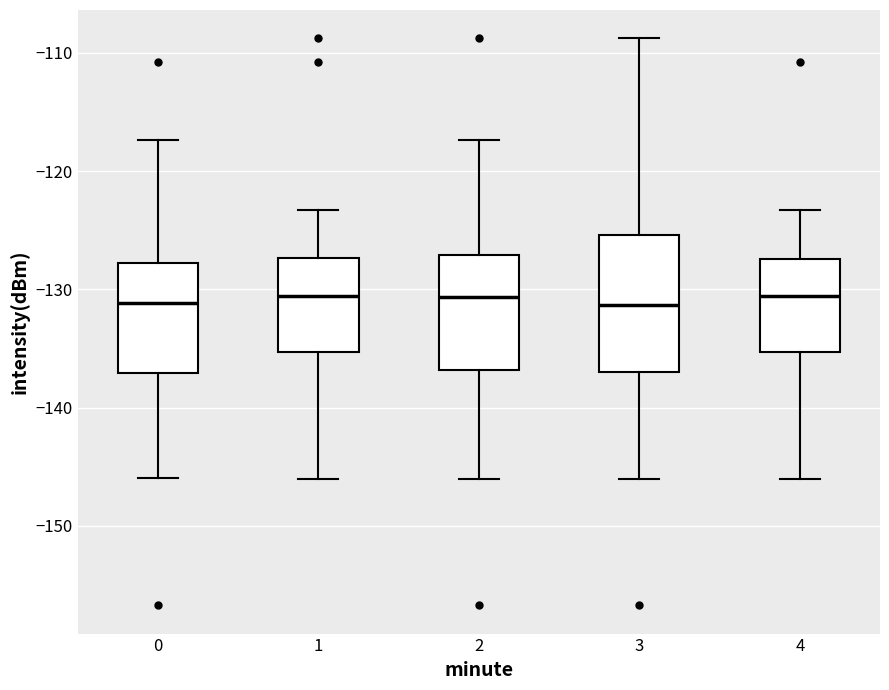

Reading left to right, read every box against the y-axis: the position of its median line, the range the box covers, and the ends of its whiskers. The values are not printed on the chart, so give them approximately, as read against the axis.

0: median -131, box -137 to -128, whiskers -146 to -117
1: median -131, box -135 to -127, whiskers -146 to -123
2: median -131, box -137 to -127, whiskers -146 to -117
3: median -131, box -137 to -125, whiskers -146 to -109
4: median -131, box -135 to -127, whiskers -146 to -123